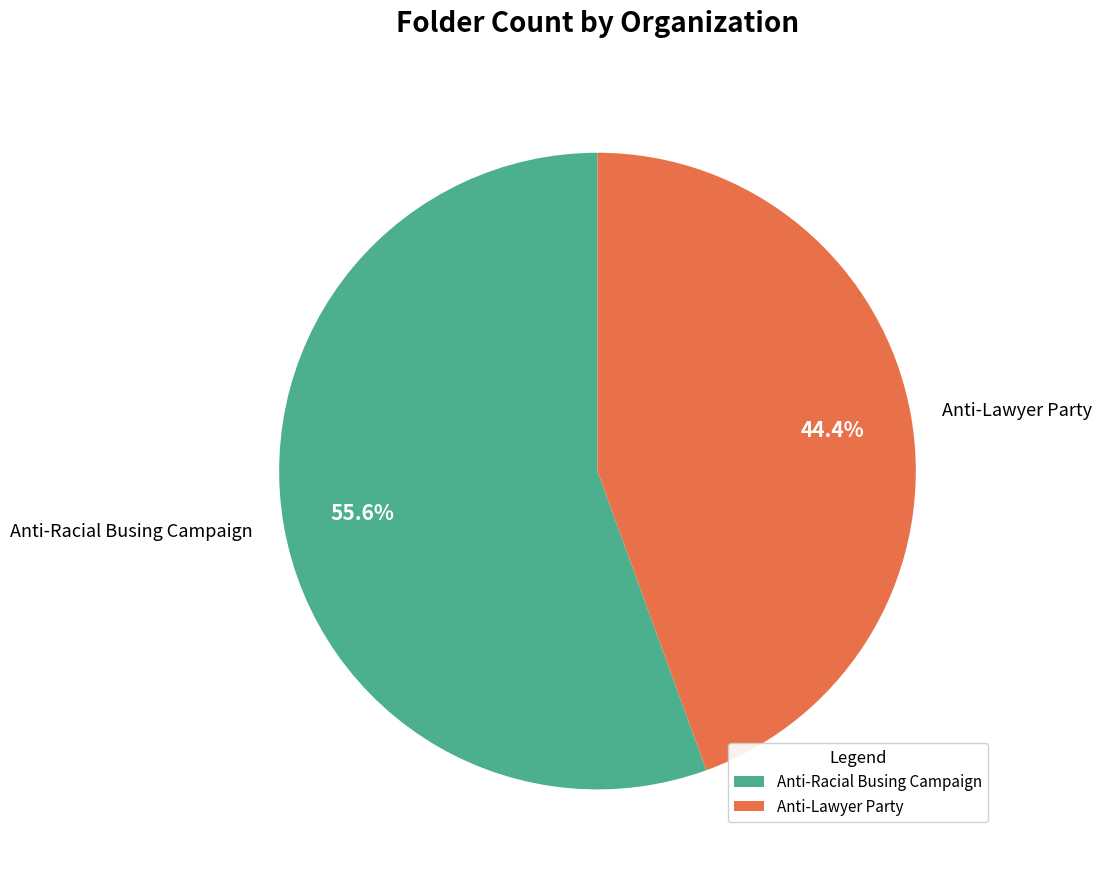

What is the total percentage of Anti-Lawyer Party and Anti-Racial Busing Campaign?

100.0%